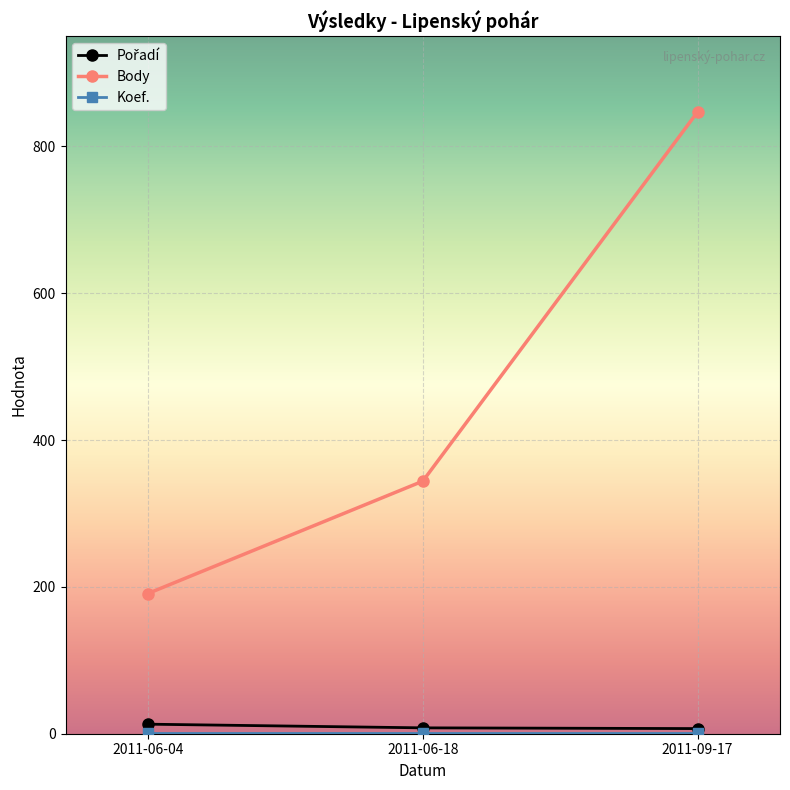

At which label is Body closest to 519?

2011-06-18